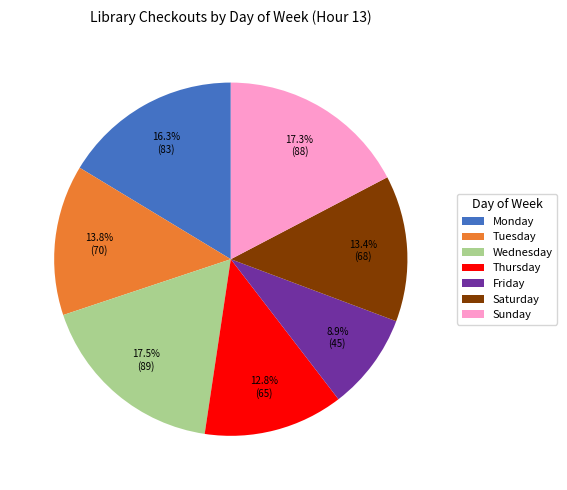

To the nearest percent, what portion does Monday represent?

16%